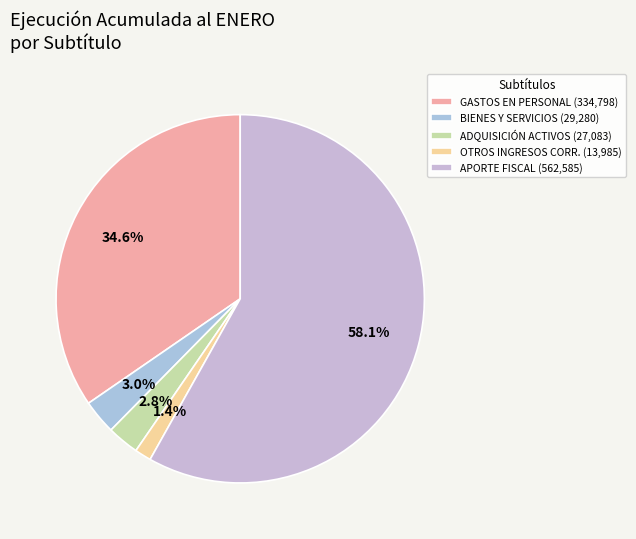

How many slices are in this pie chart?

5